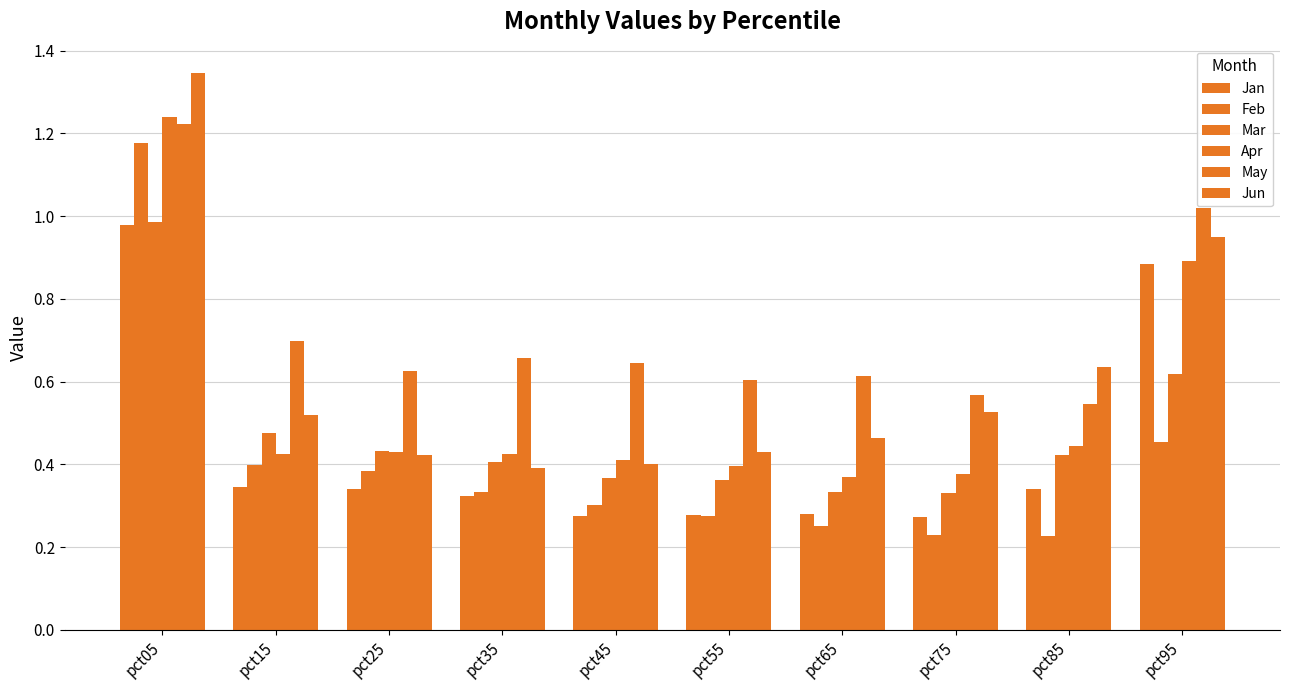

Are the bars horizontal?

No